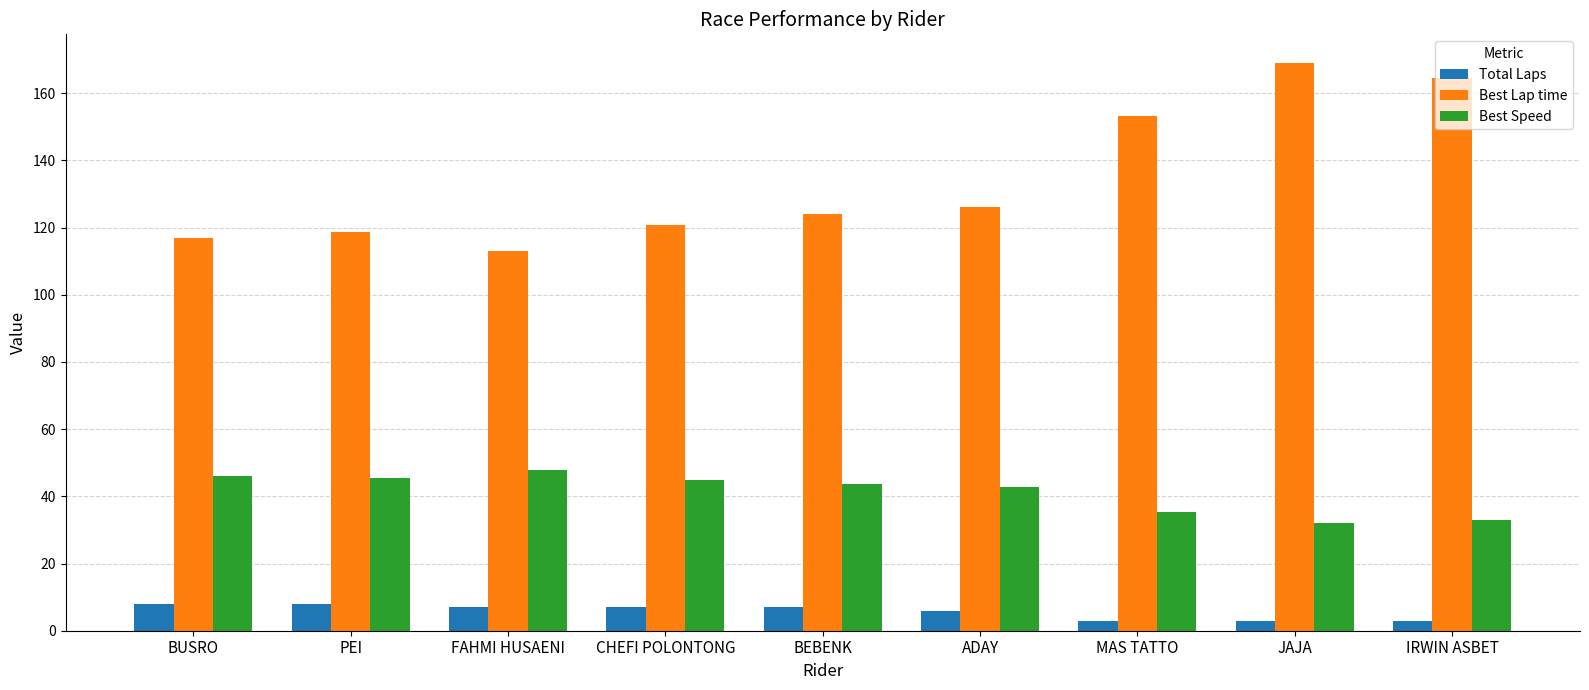

Which series has the widest spread of values?

Best Lap time